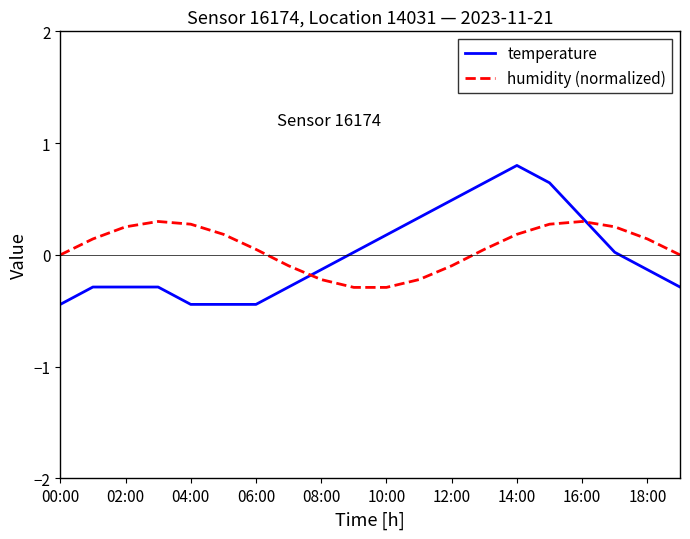

List the series in order of their overall mean, highest first.

humidity (normalized), temperature